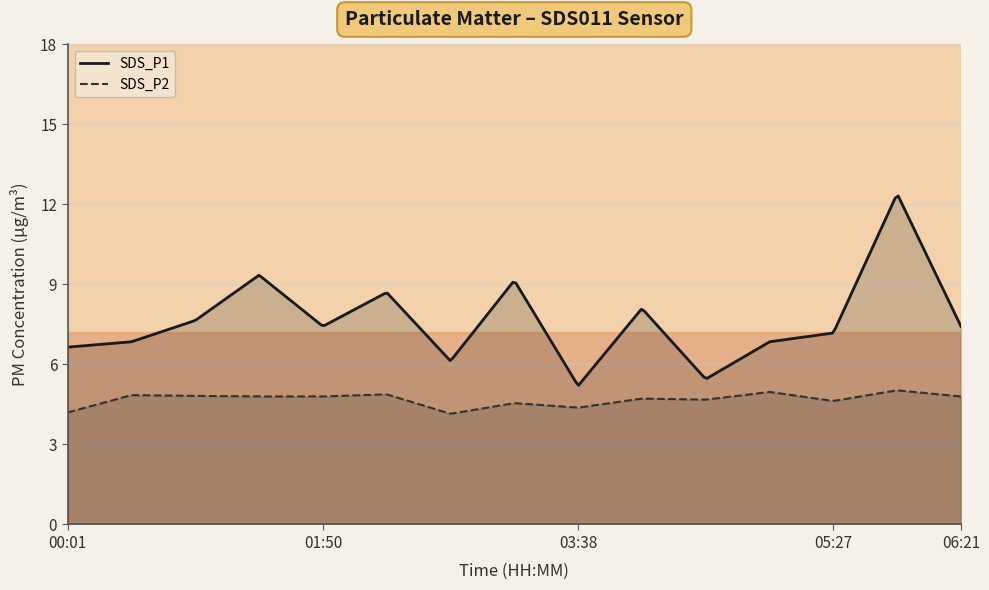

What is the label of the 6th point from the right?

04:05